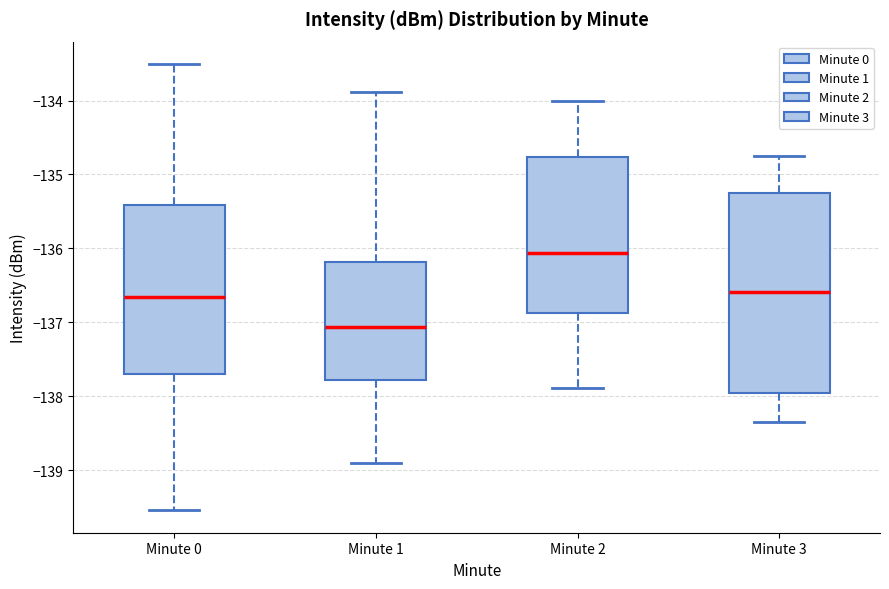

Comparing the boxes themselves (not the whiskers), which one is the tallest?

Minute 3